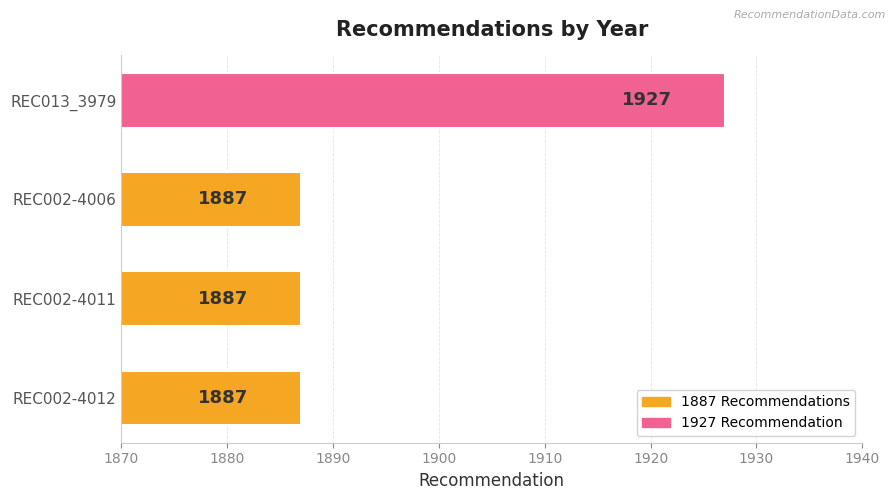

Which label corresponds to the largest value in the chart?

REC013_3979